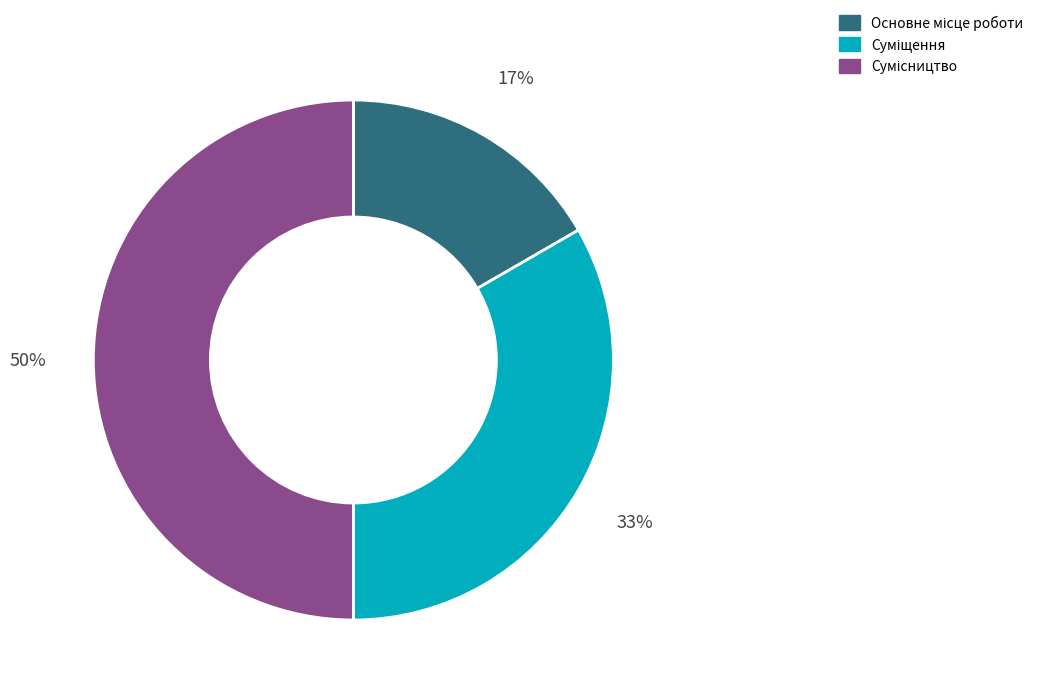

To the nearest percent, what is the average slice percentage?

33%